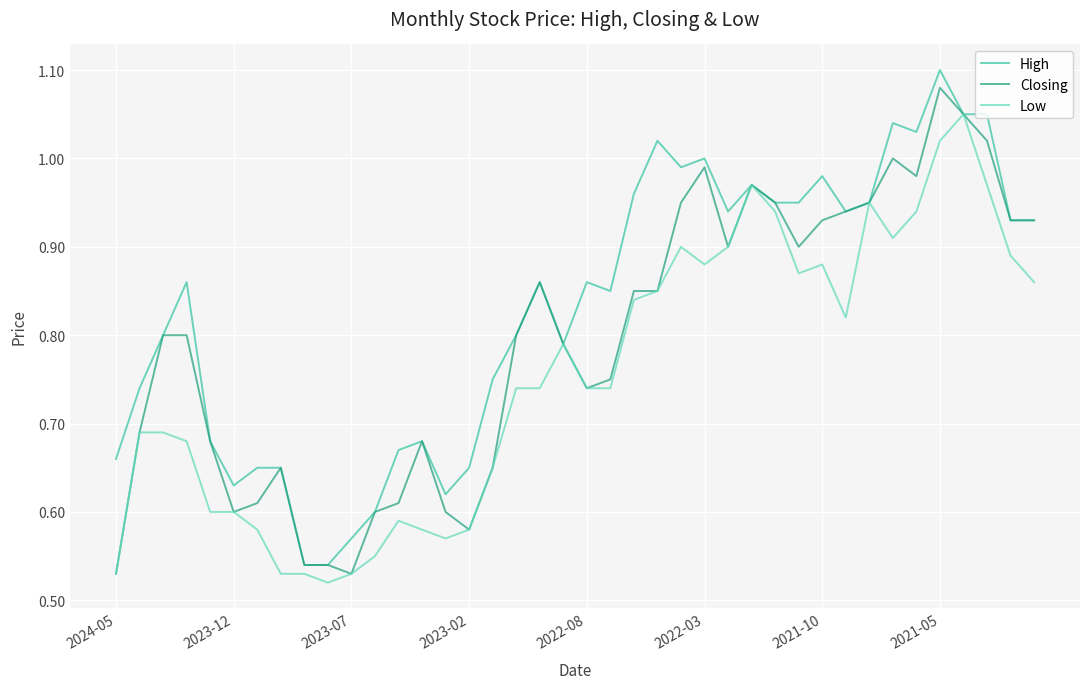

Which series has the largest total across all categories?

High